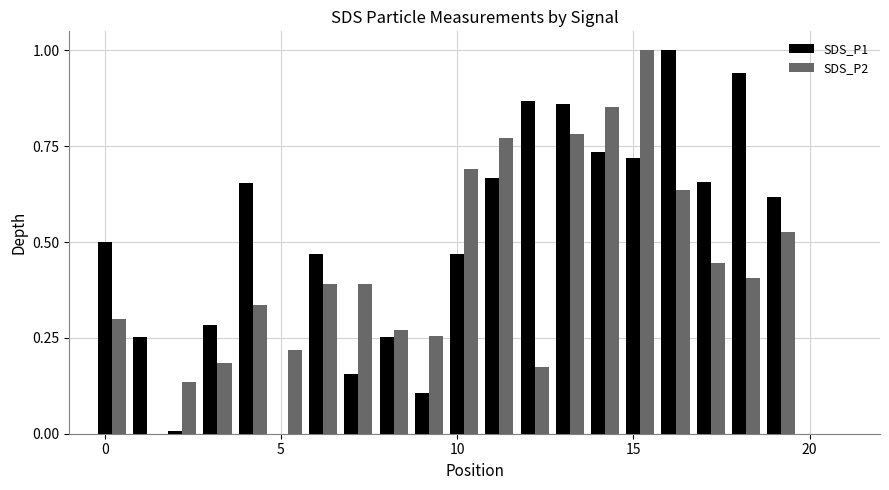

What is the highest value of the SDS_P2 series?

1.0